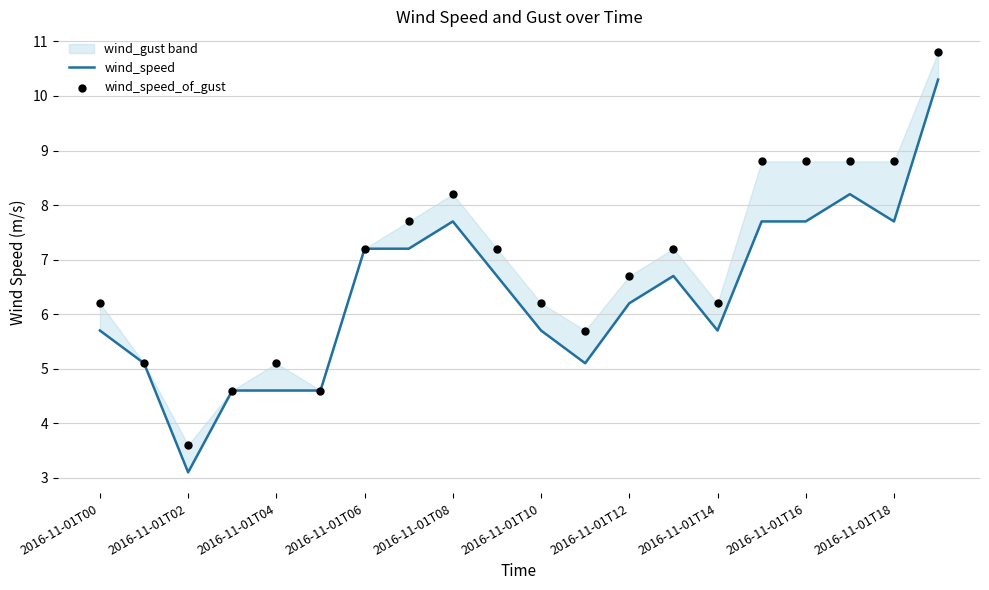

At how many categories does at least one series exceed 6?

14